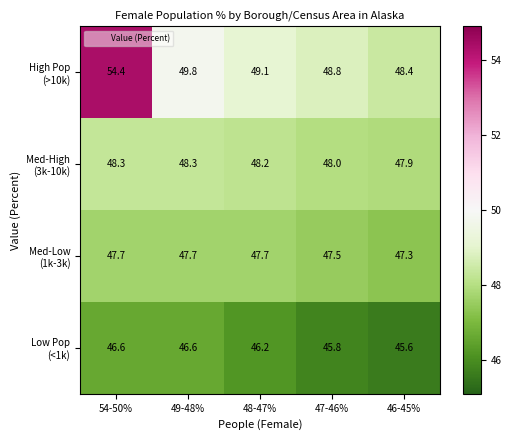

What is the total value across all series at 48-47%?

191.2